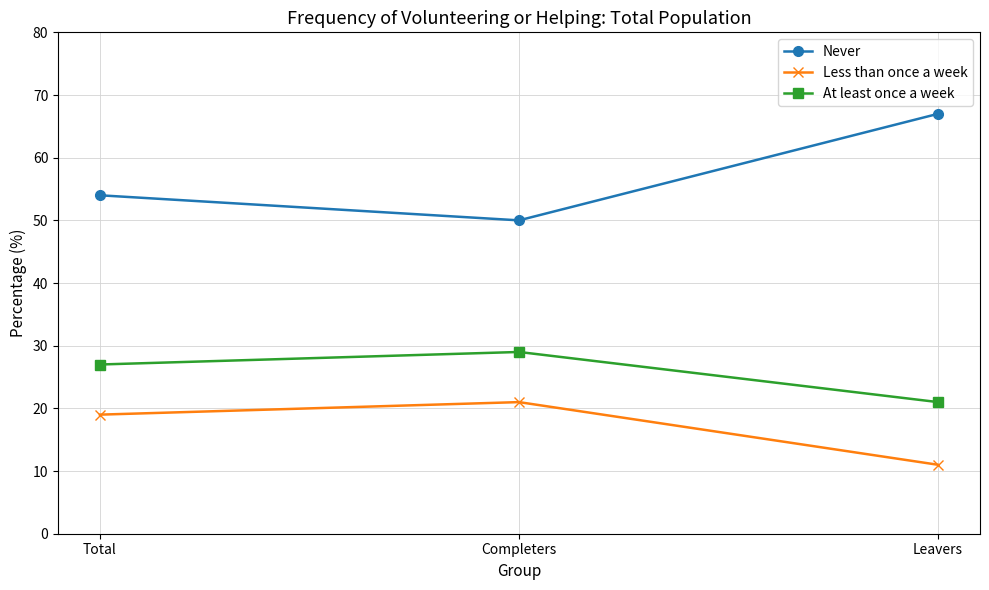

At Leavers, list the series in order from largest to smallest.

Never, At least once a week, Less than once a week